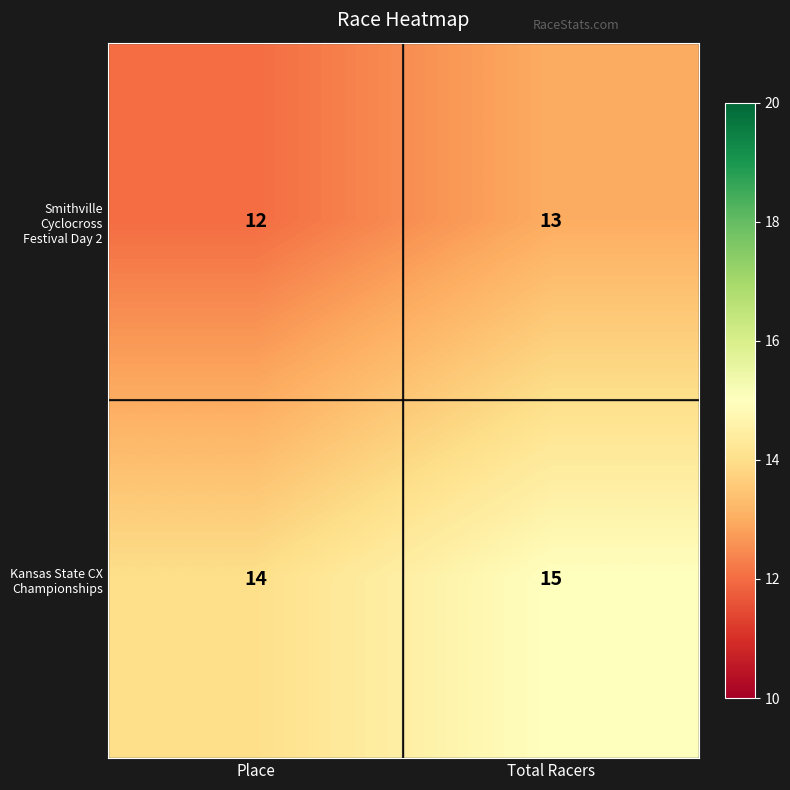

Reading left to right, extract all data points from this chart.

Smithville Cyclocross Festival Day 2: 12	13
Kansas State CX Championships: 14	15